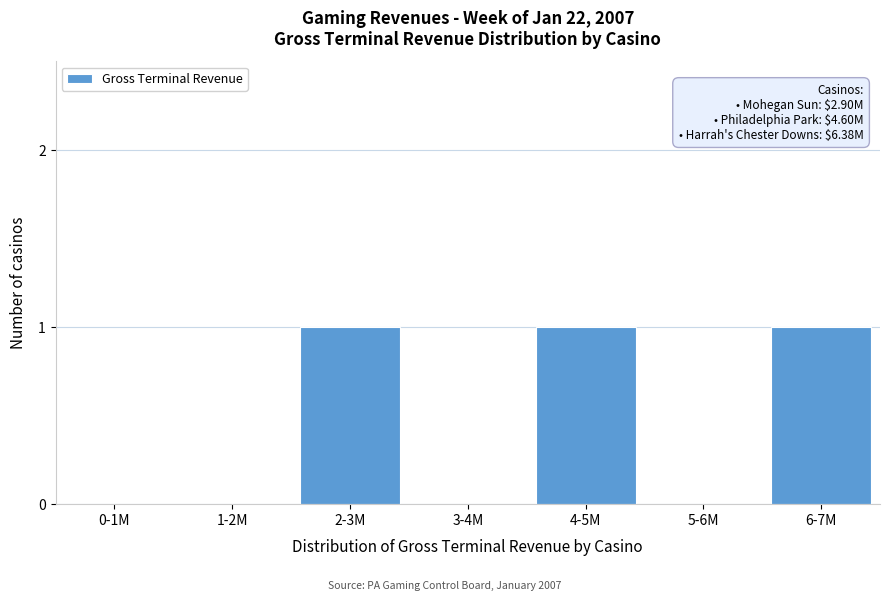

Reading left to right, list all the values displayed in this chart.

0-1M=0	1-2M=0	2-3M=1	3-4M=0	4-5M=1	5-6M=0	6-7M=1